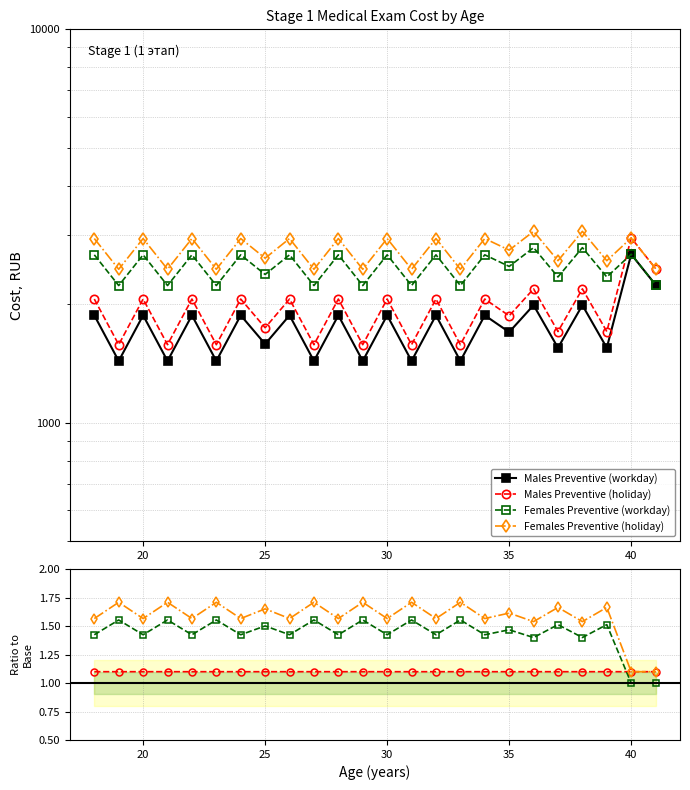

Where do Females Preventive (workday) and Males Preventive (holiday) first cross each other?

39 and 40